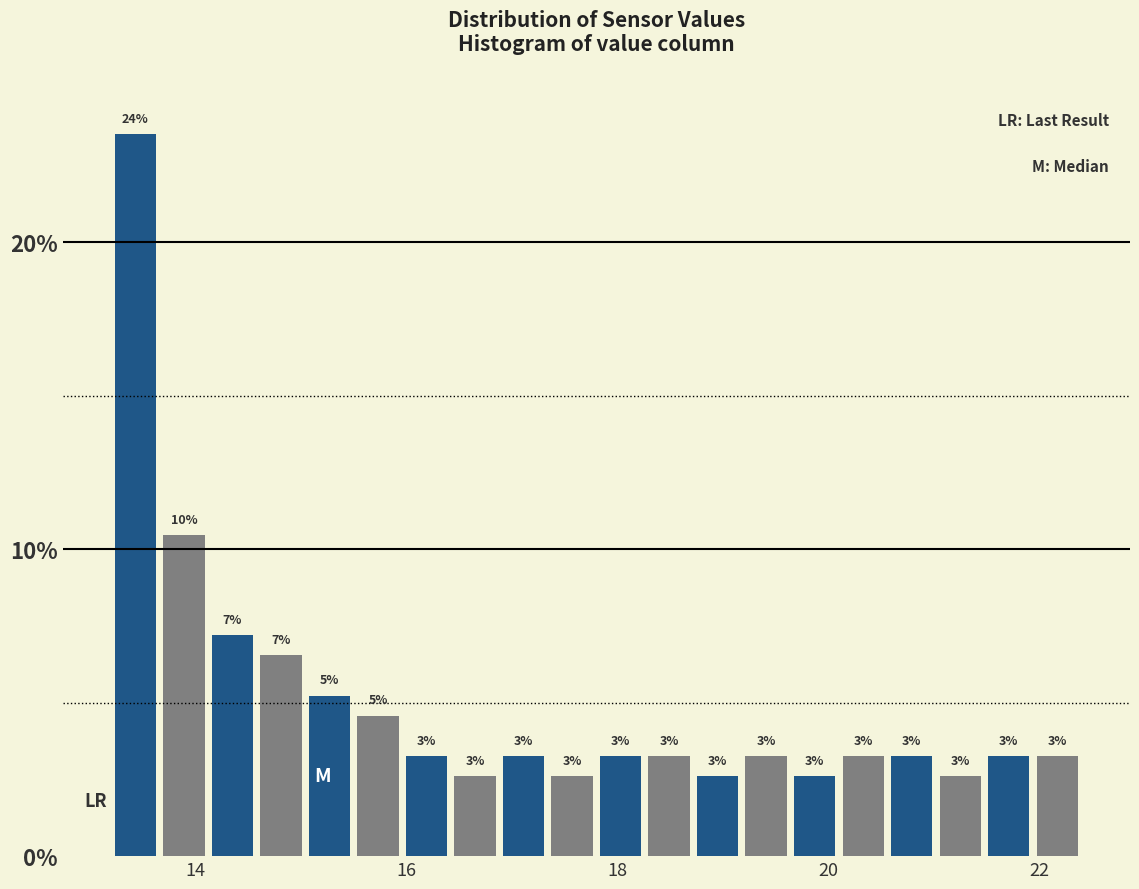

Read against the x-axis, roughly where is the centre of the tallest bar?

13.4